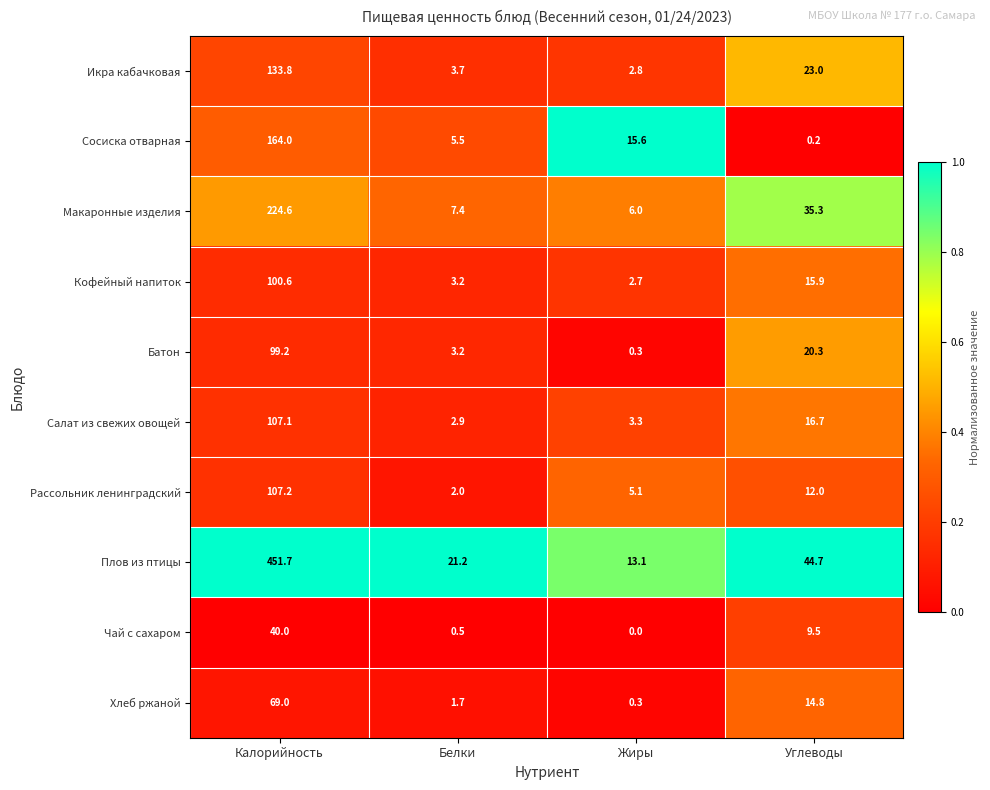

Count the number of categories in the chart.

4